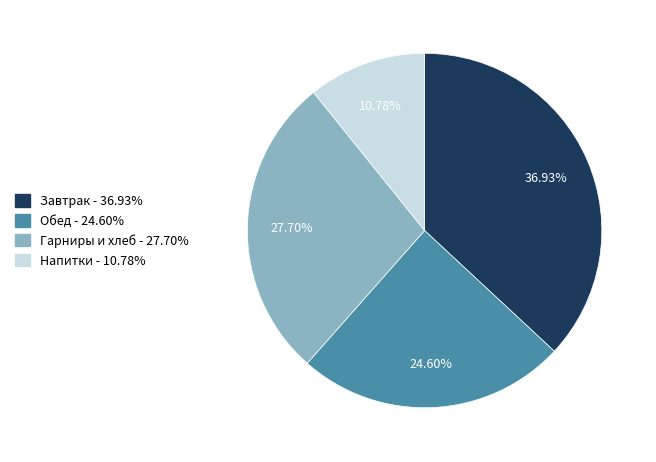

Is there a majority slice in this chart?

No